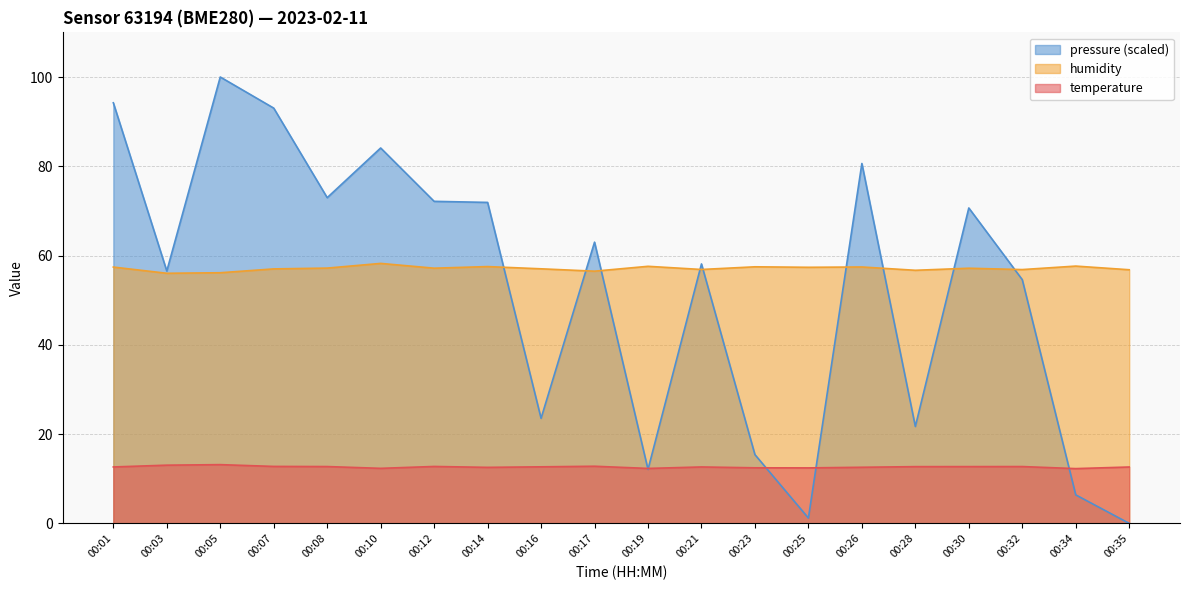

What is the average value of the pressure_norm series?

52.6